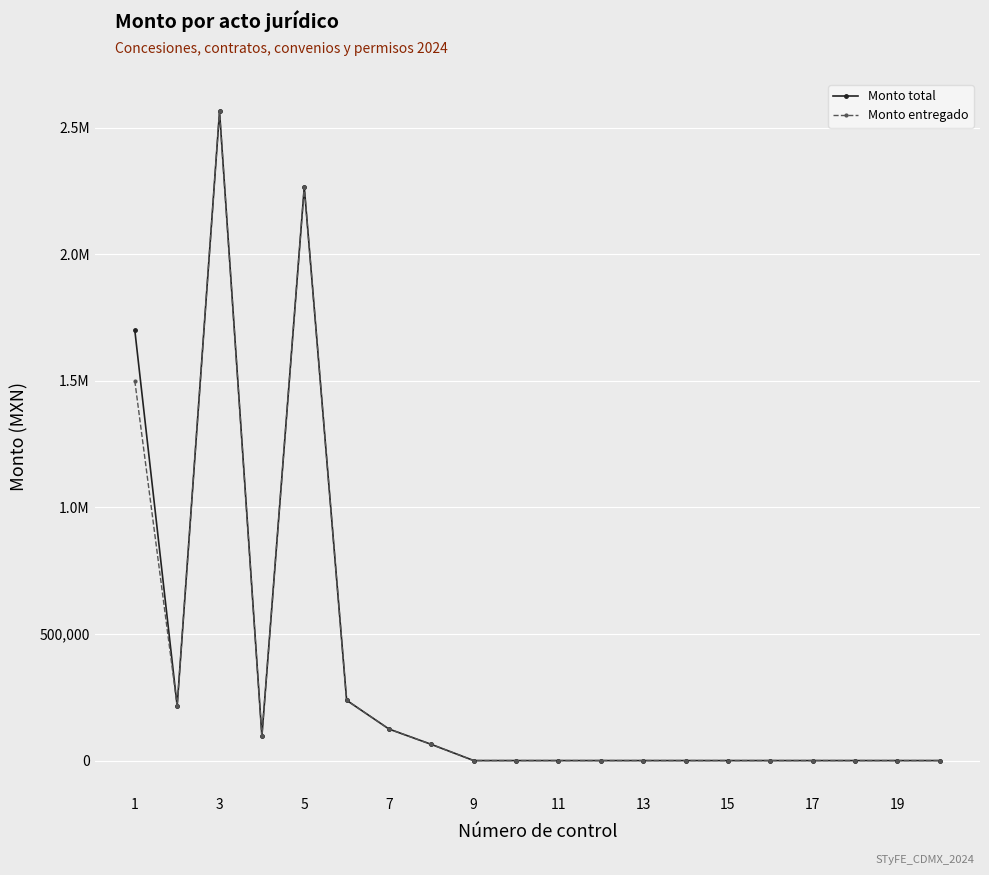

What are all the series names shown in the legend?

Monto total, Monto entregado